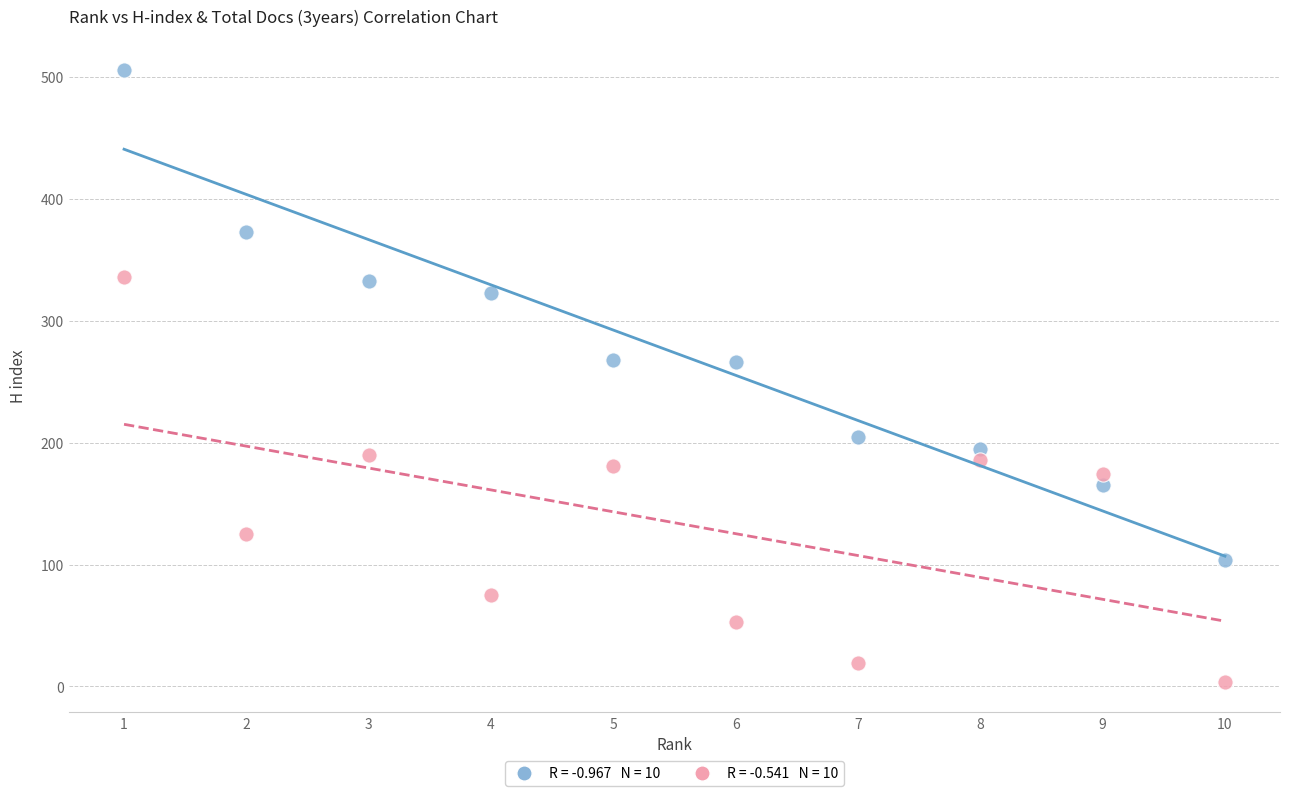

Across all data points, what is the range of X values (max minus min)?

9